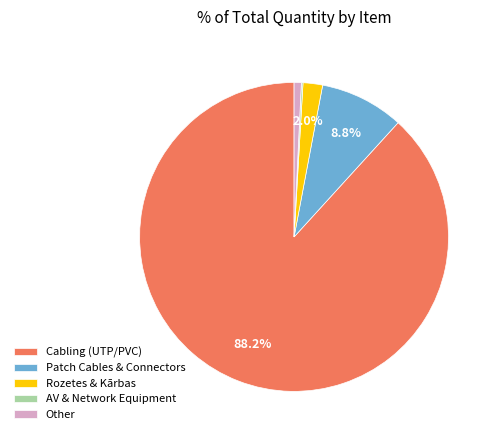

Combined, do Rozetes & Kārbas and Cabling (UTP/PVC) account for over 50%?

Yes